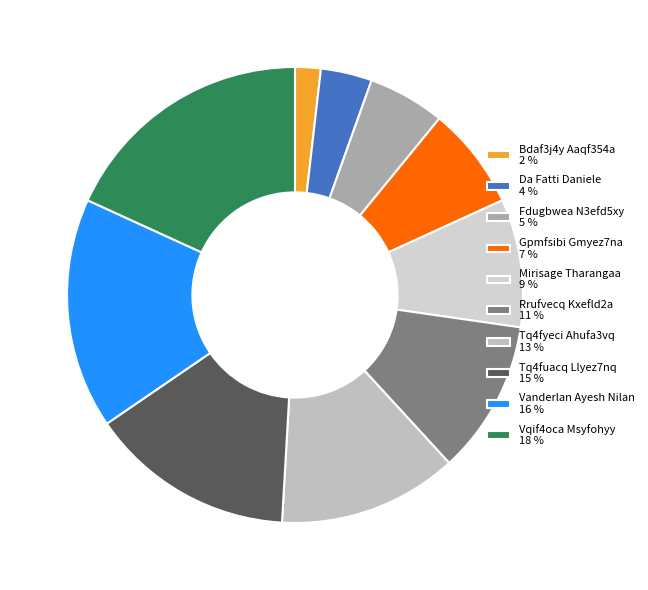

What percentage is the Rrufvecq Kxefld2a slice, to the nearest percent?

11%